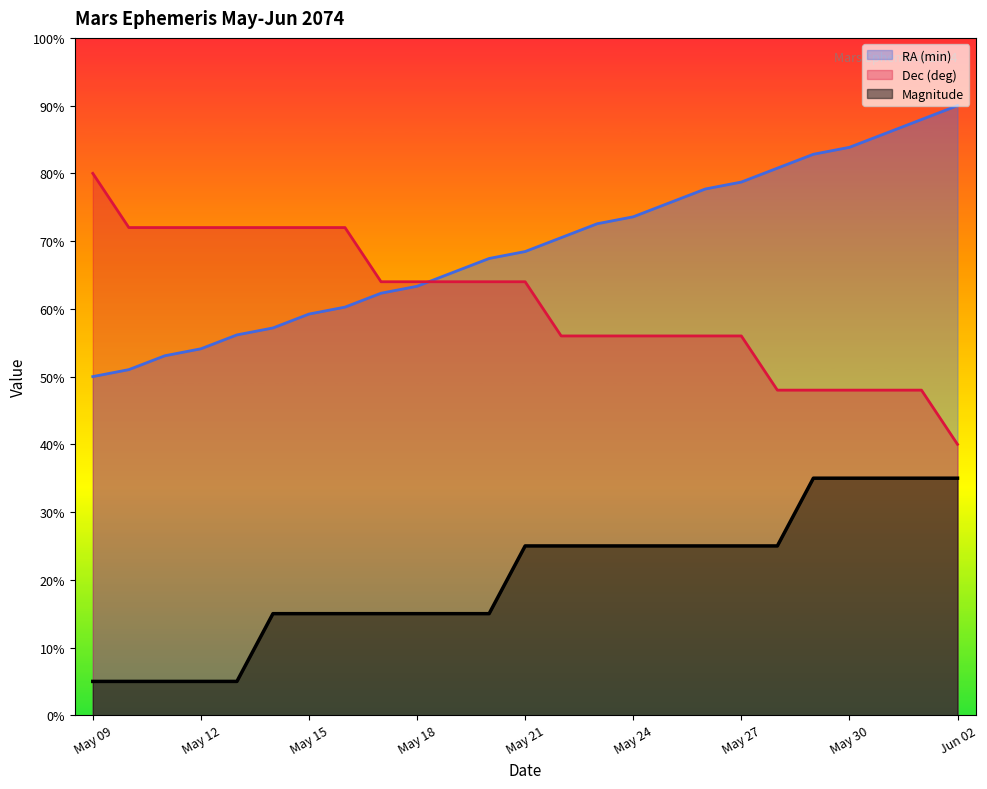

What are all the series names shown in the legend?

RA (min), Dec (deg), Magnitude